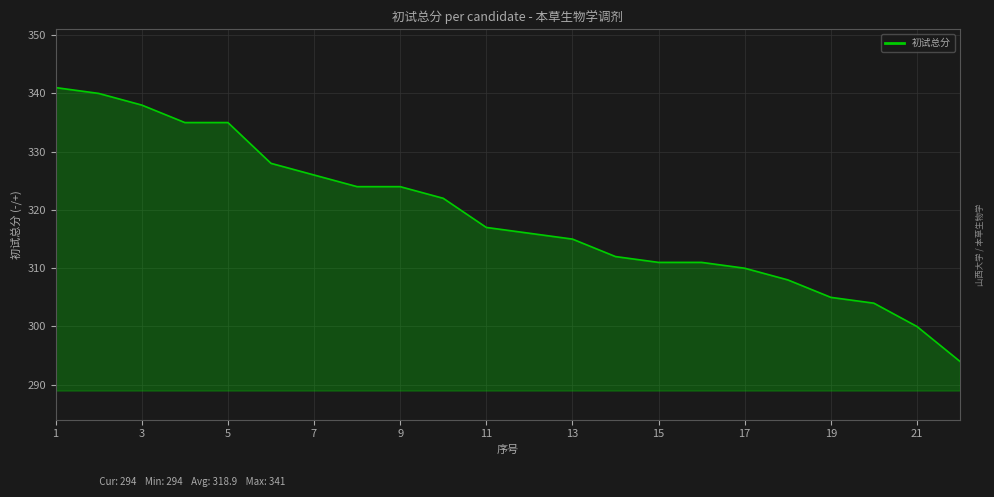

What is the difference between the maximum and minimum values?

47